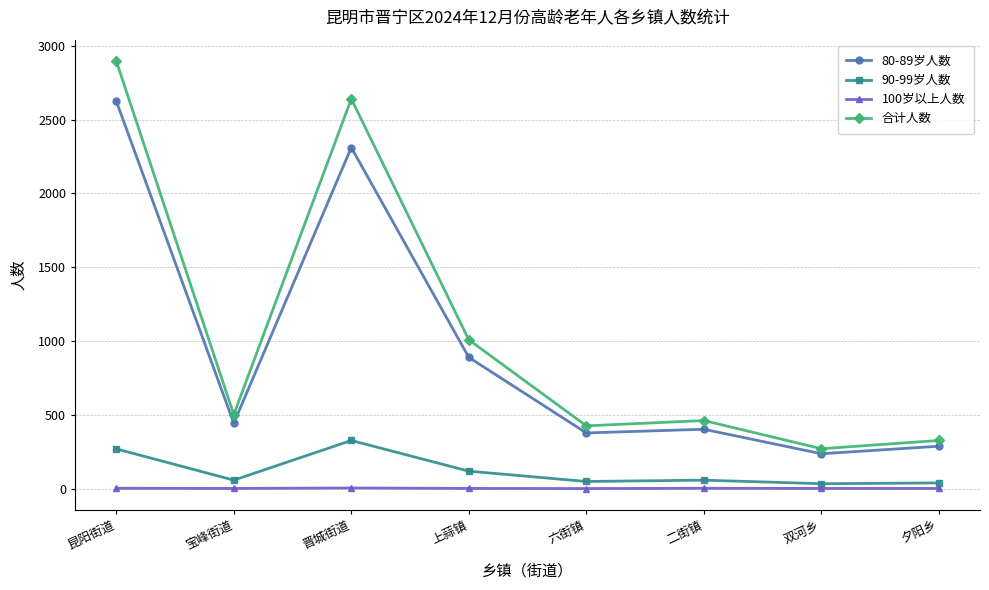

What is the greatest value displayed?

2897